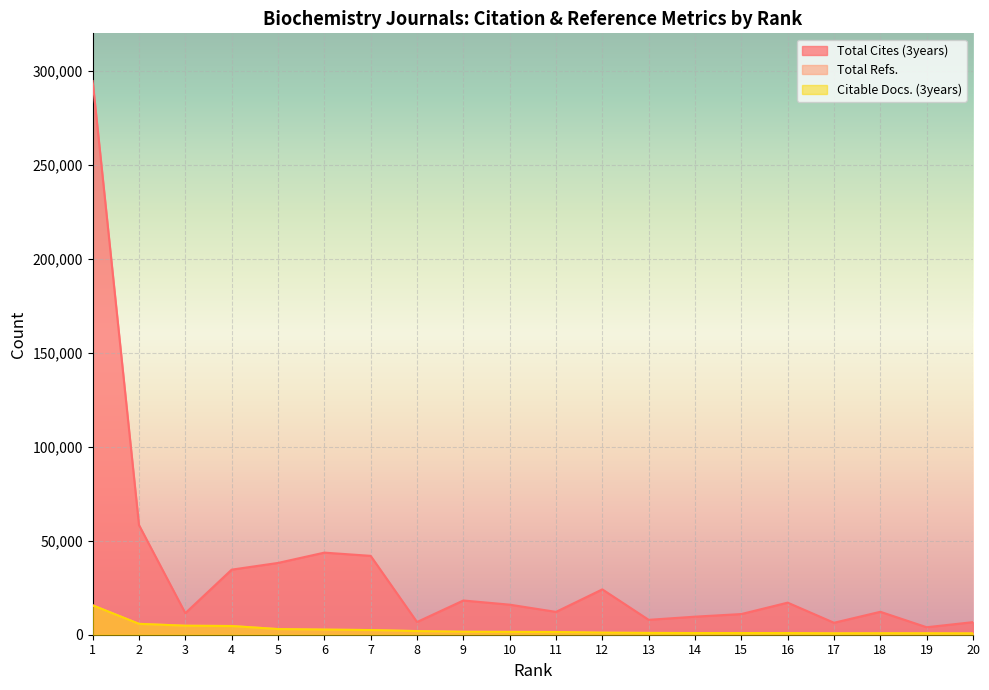

At which category is the sum across all series the highest?

1